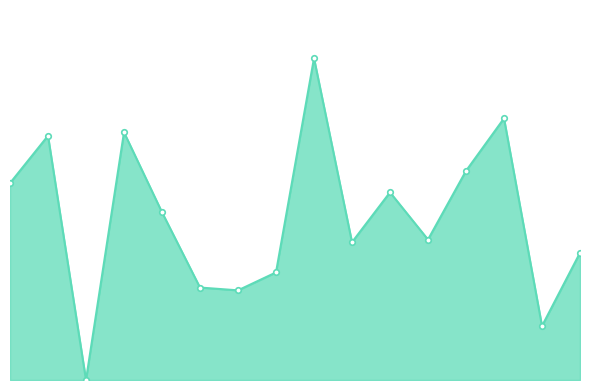

Is this an area chart (filled region under the line)?

Yes